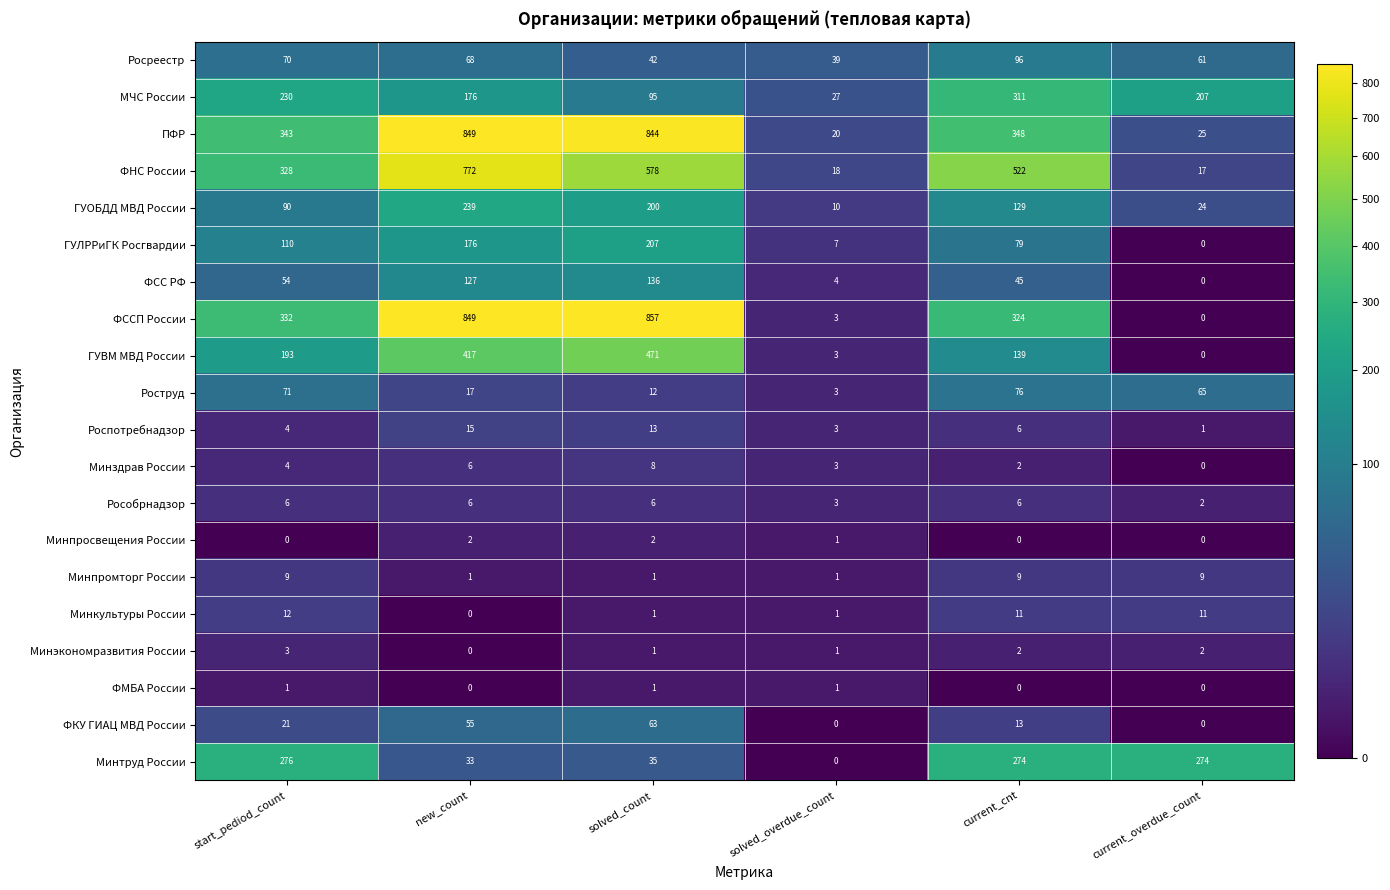

At which category does the chart reach its peak across all series?

solved_count